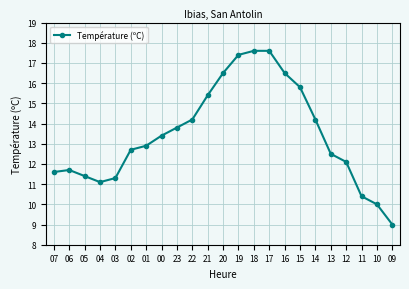

Reading left to right, extract all data points from this chart.

07=11.6	06=11.7	05=11.4	04=11.1	03=11.3	02=12.7	01=12.9	00=13.4	23=13.8	22=14.2	21=15.4	20=16.5	19=17.4	18=17.6	17=17.6	16=16.5	15=15.8	14=14.2	13=12.5	12=12.1	11=10.4	10=10.0	09=9.0